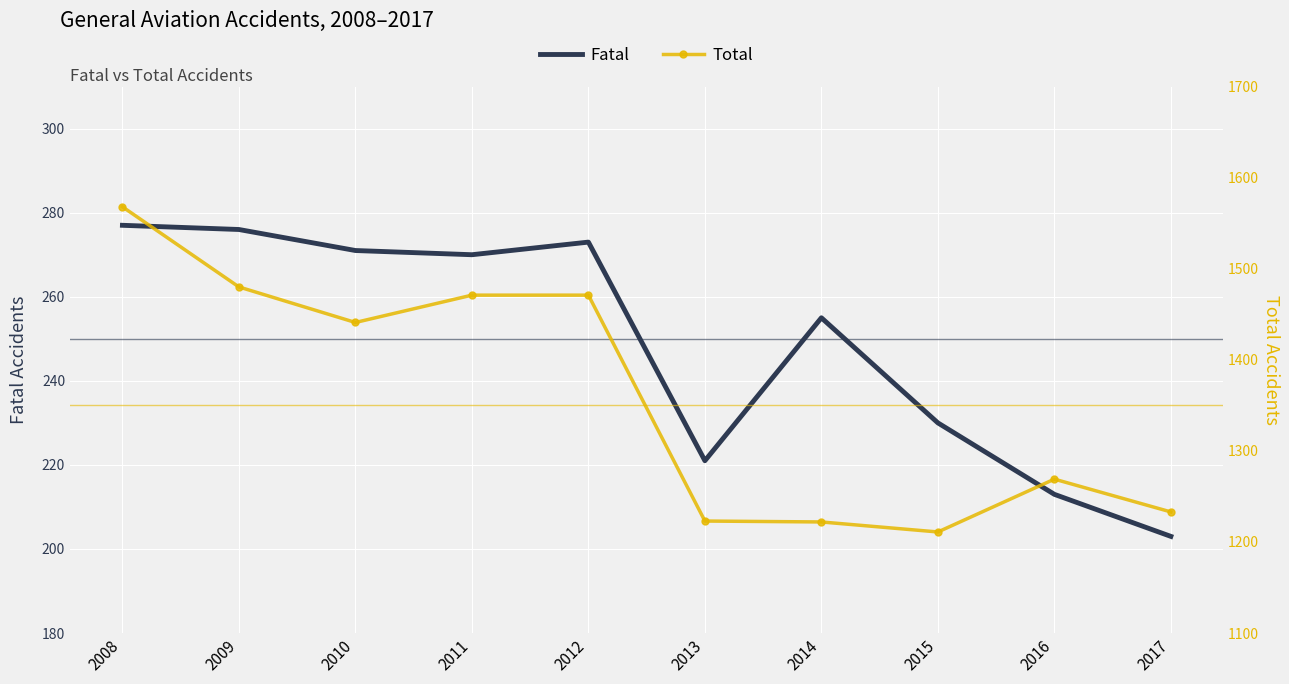

What is the sum of the Fatal values at 2017 and 2014?

458